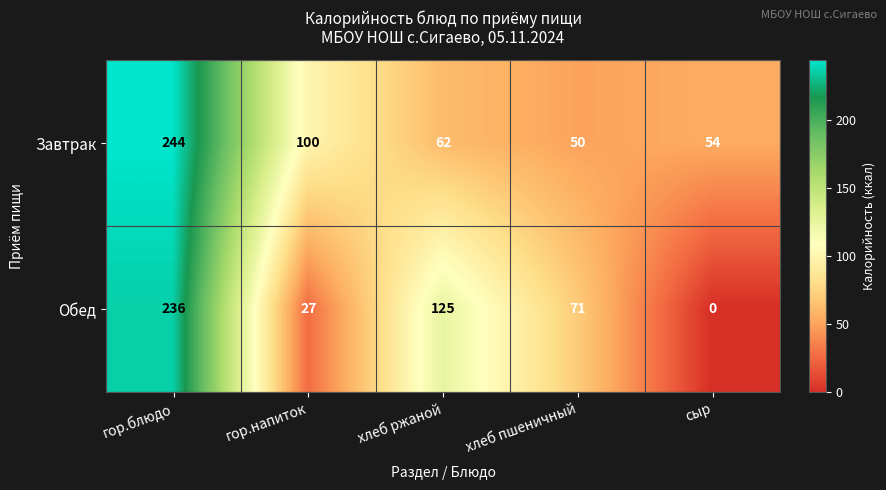

At which category does the chart reach its peak across all series?

гор.блюдо